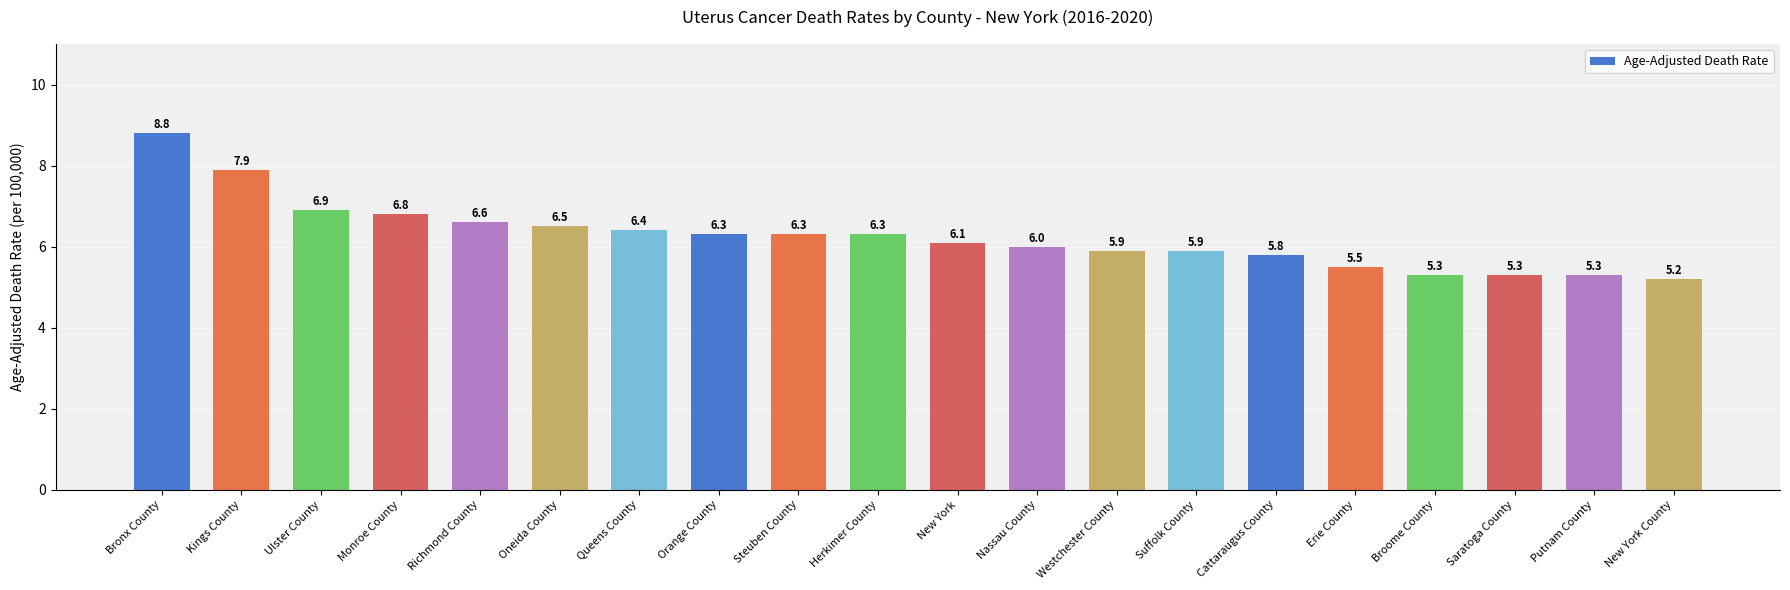

What is the minimum value shown in the chart?

5.2